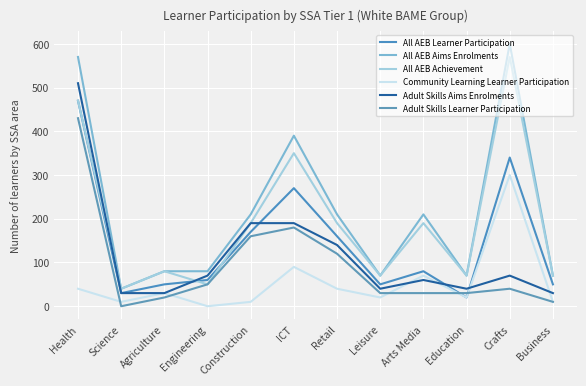

True or false: Community Learning Learner Participation has more than 1 interior local peaks.

True